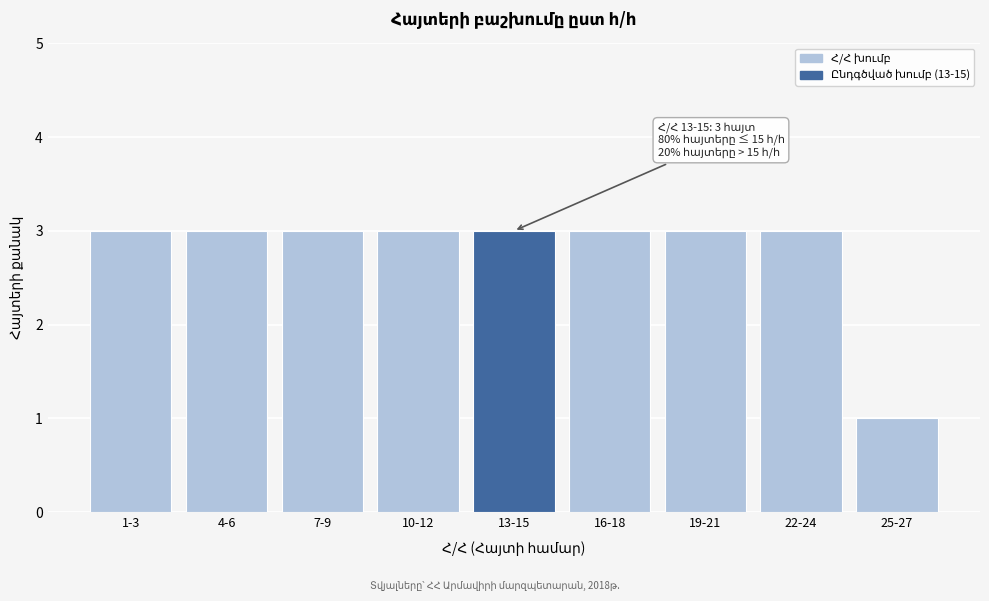

Reading left to right, transcribe all the data shown in this chart.

3	3	3	3	3	3	3	3	1